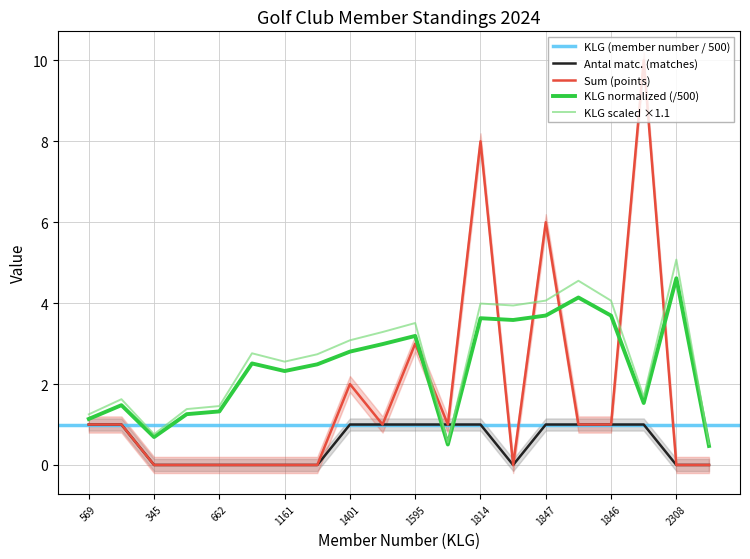

What is the approximate value of Sum (points) at 1846?

1.0